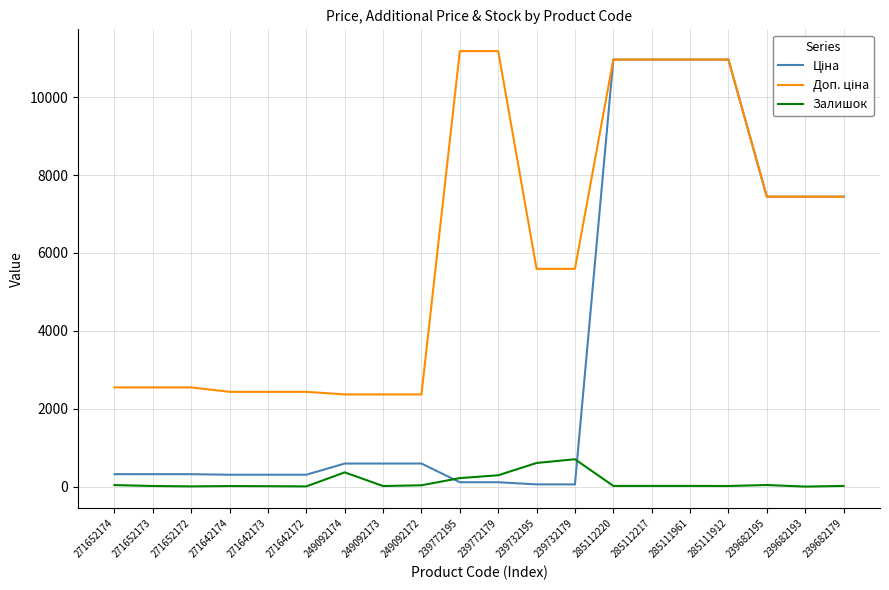

What is the highest value of the Залишок series?

702.0